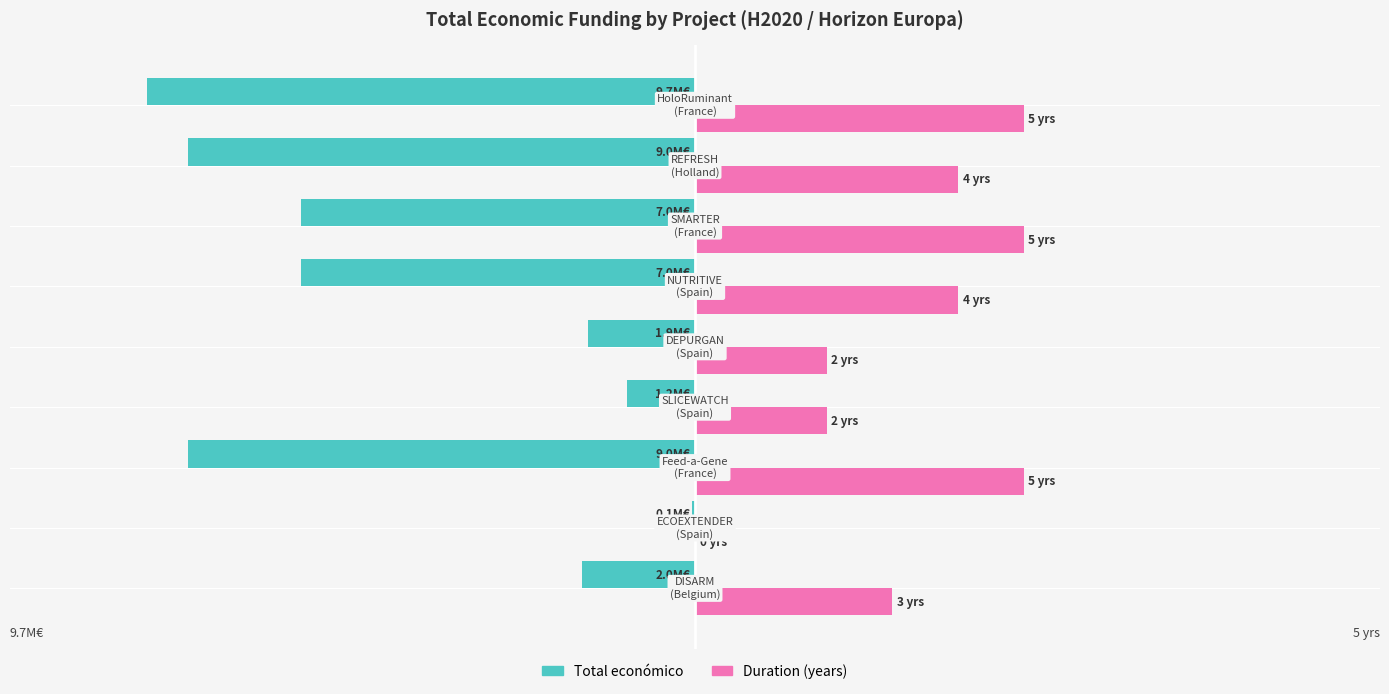

What are all the series names shown in the legend?

Total económico, Duration (years)